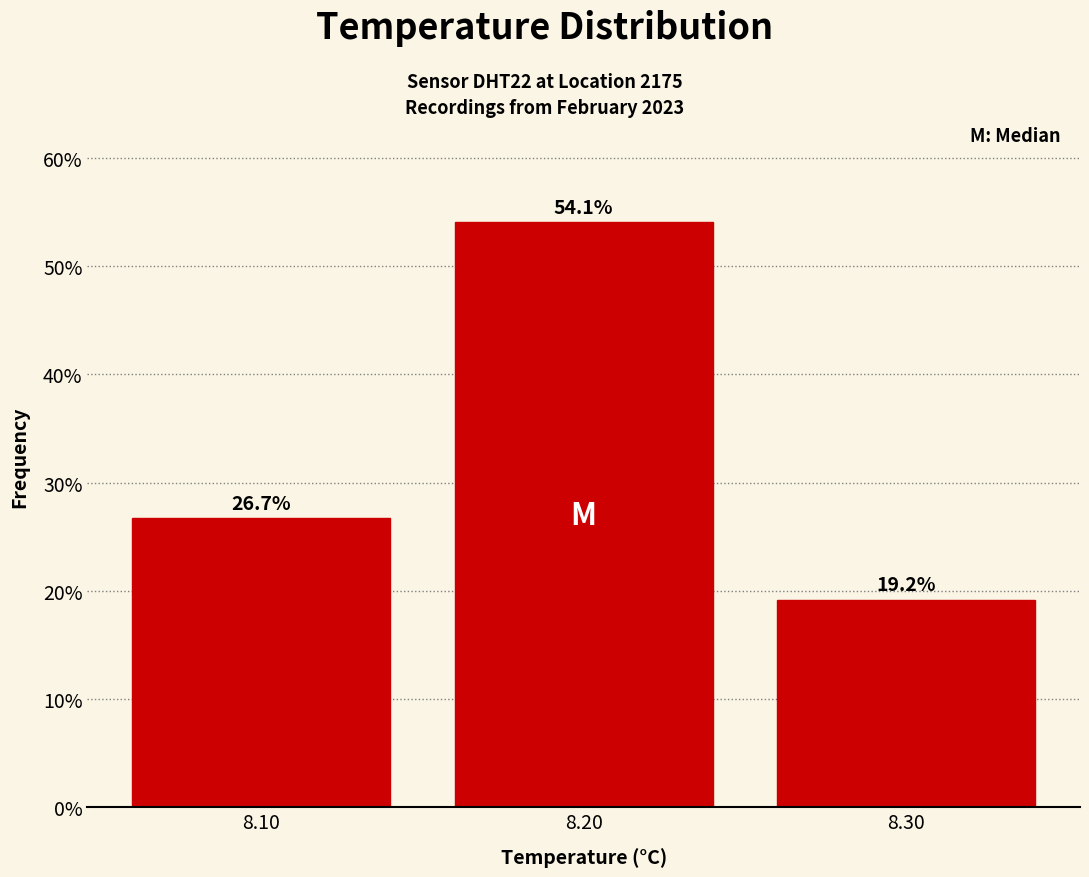

Reading right to left, list all the values displayed in this chart.

19.2	54.1	26.7